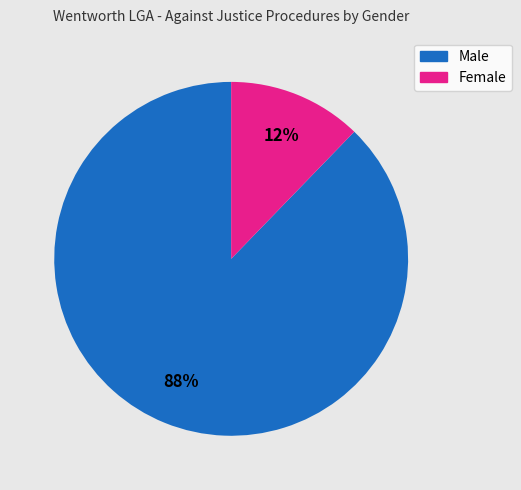

Which category has the smallest portion of the pie?

Female